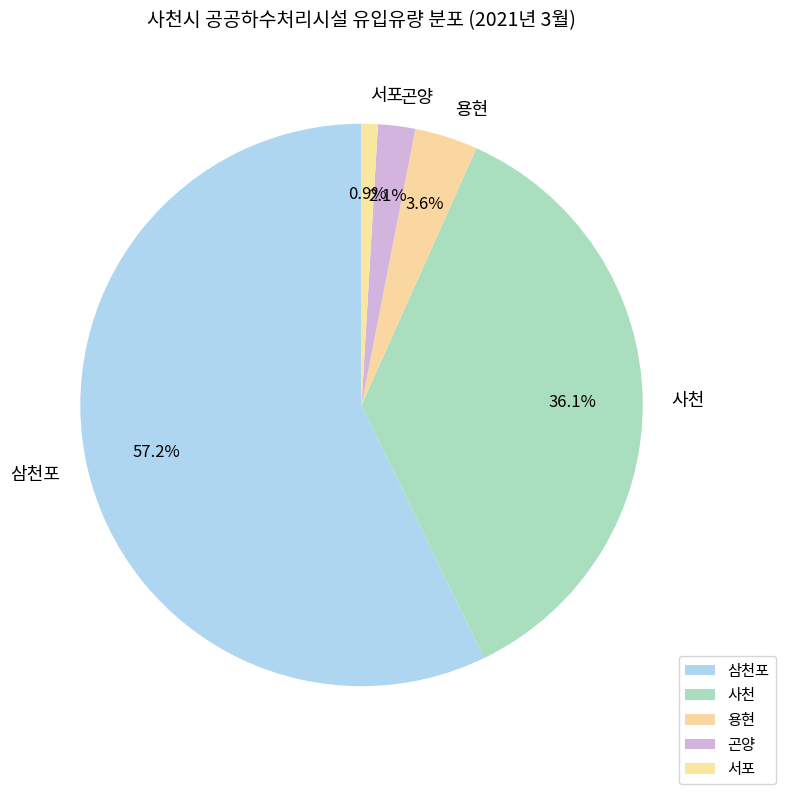

True or false: 삼천포 accounts for 57% of the total.

True